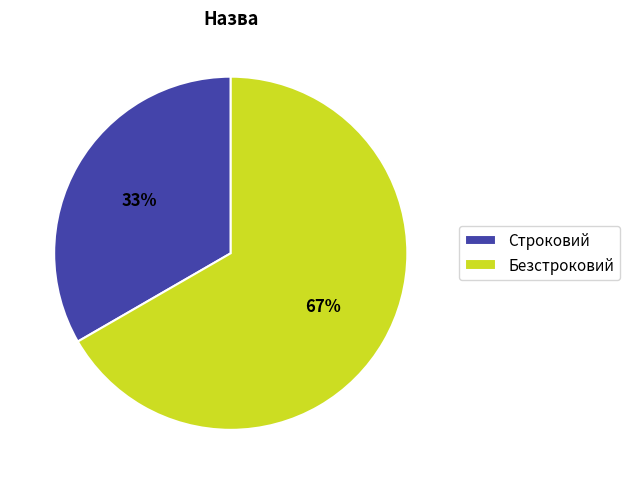

Which has a higher value, Строковий or Безстроковий?

Безстроковий